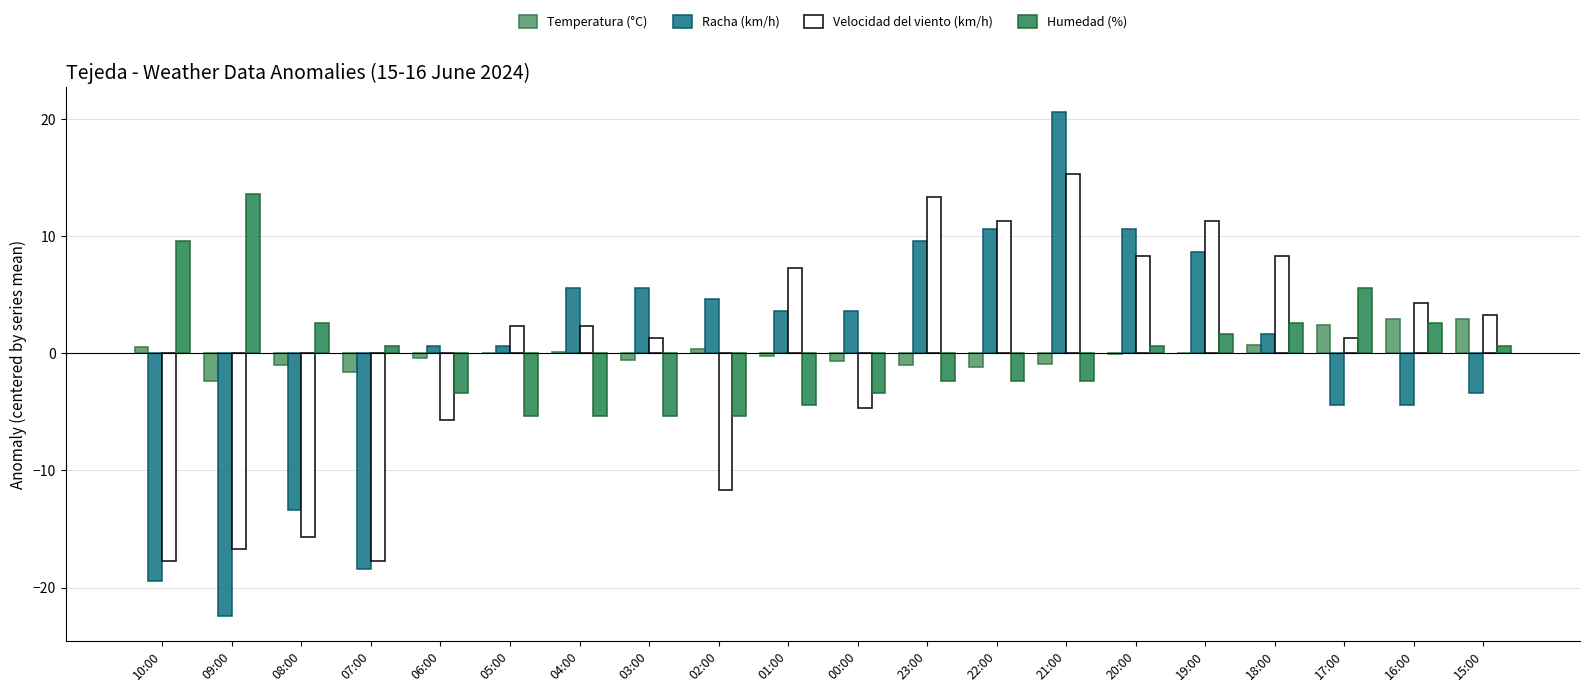

Is the value of Velocidad del viento (km/h) at 17:00 greater than the value of Racha (km/h) at 15:00?

Yes